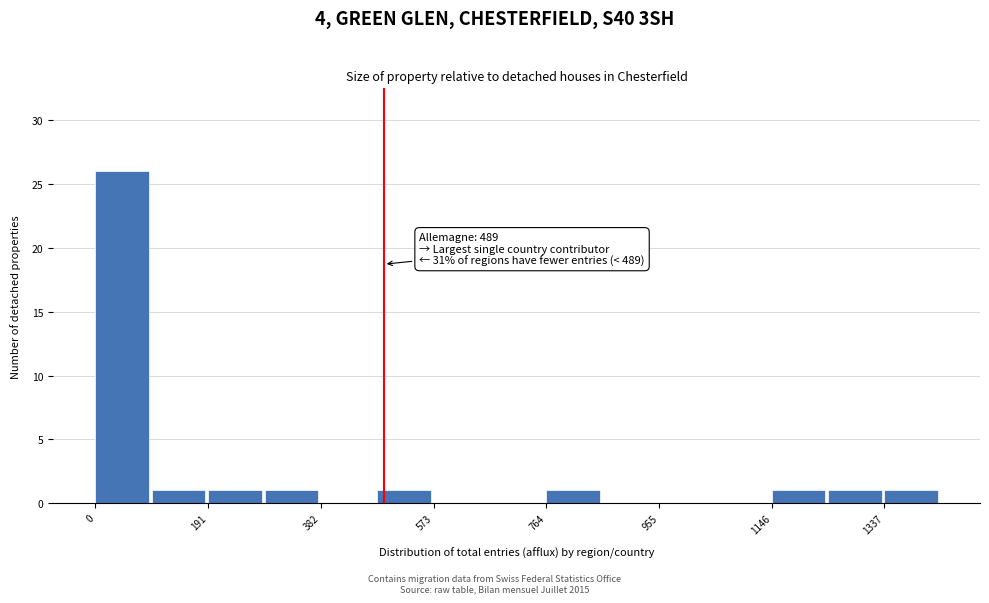

Over which range of the x-axis is the bar tallest?

0 to 100